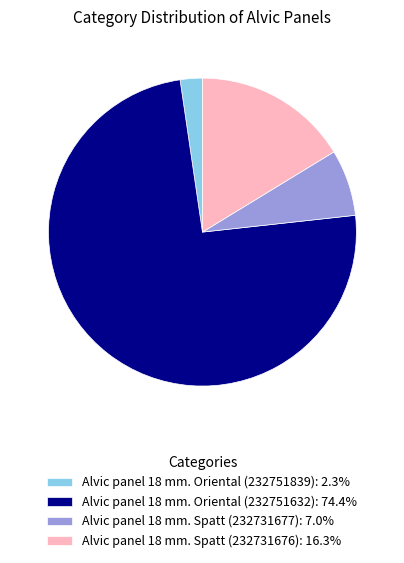

Do Alvic panel 18 mm. Oriental (232751632): 74.4% and Alvic panel 18 mm. Oriental (232751839): 2.3% together represent more than half of the pie?

Yes